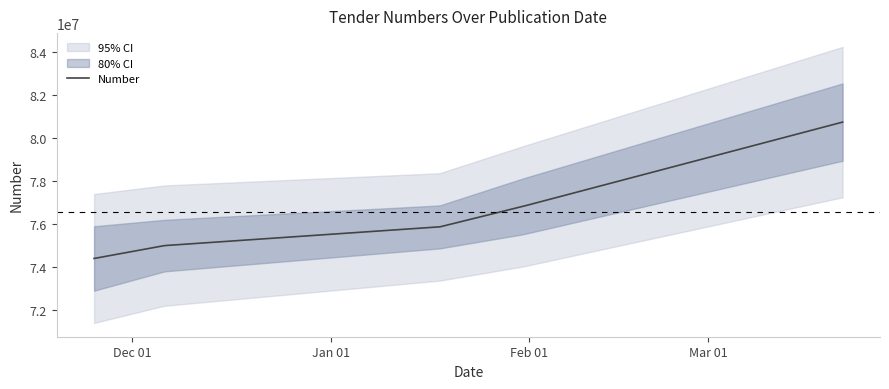

What is the minimum value shown in the chart?

74396812